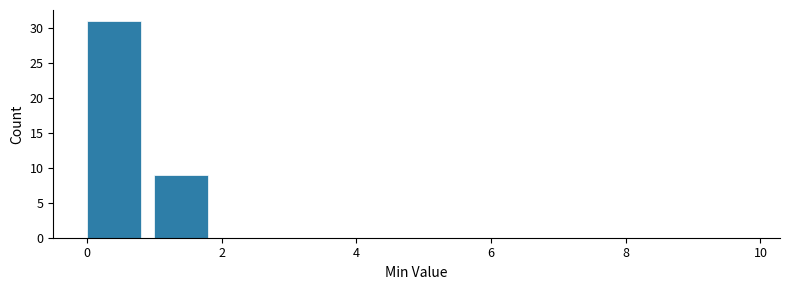

How tall is the bar that spans 0 to 1 on the x-axis? The values are not printed on the chart, so give them approximately, as read against the axis.

31